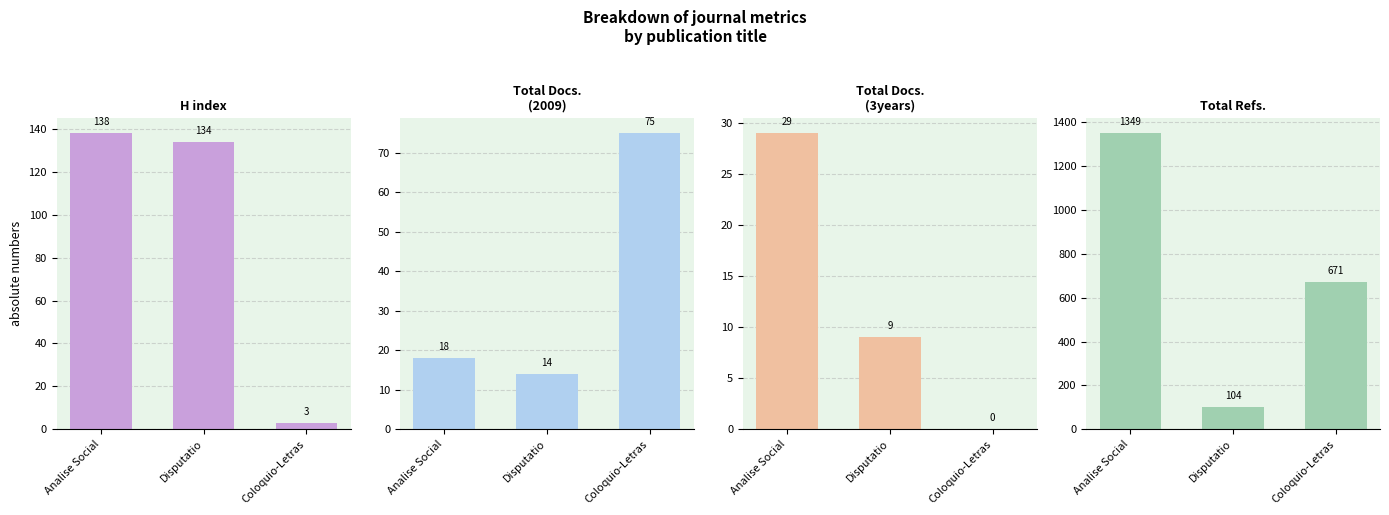

Which series changed the most between Analise Social and Disputatio?

Total Refs.